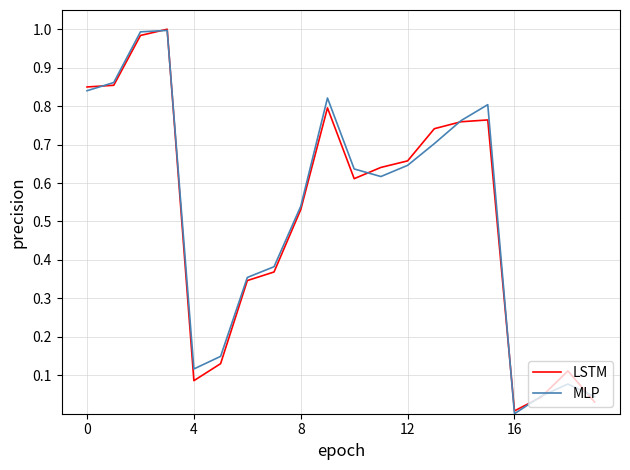

The LSTM series shows 1.1 at 0. True or false?

False